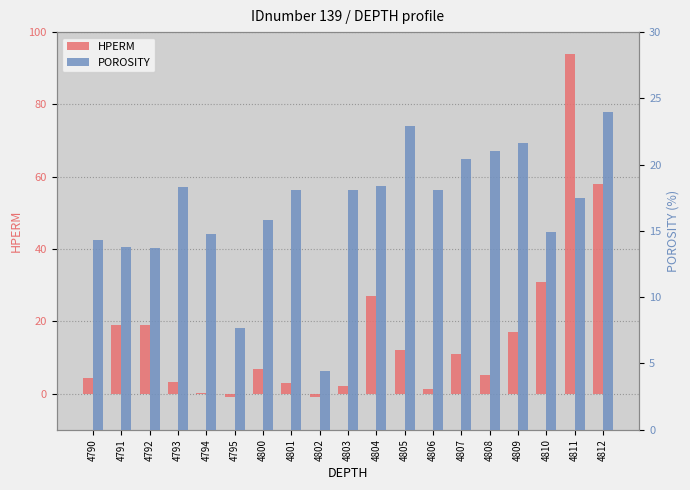

How many data points in POROSITY are above 18?

10